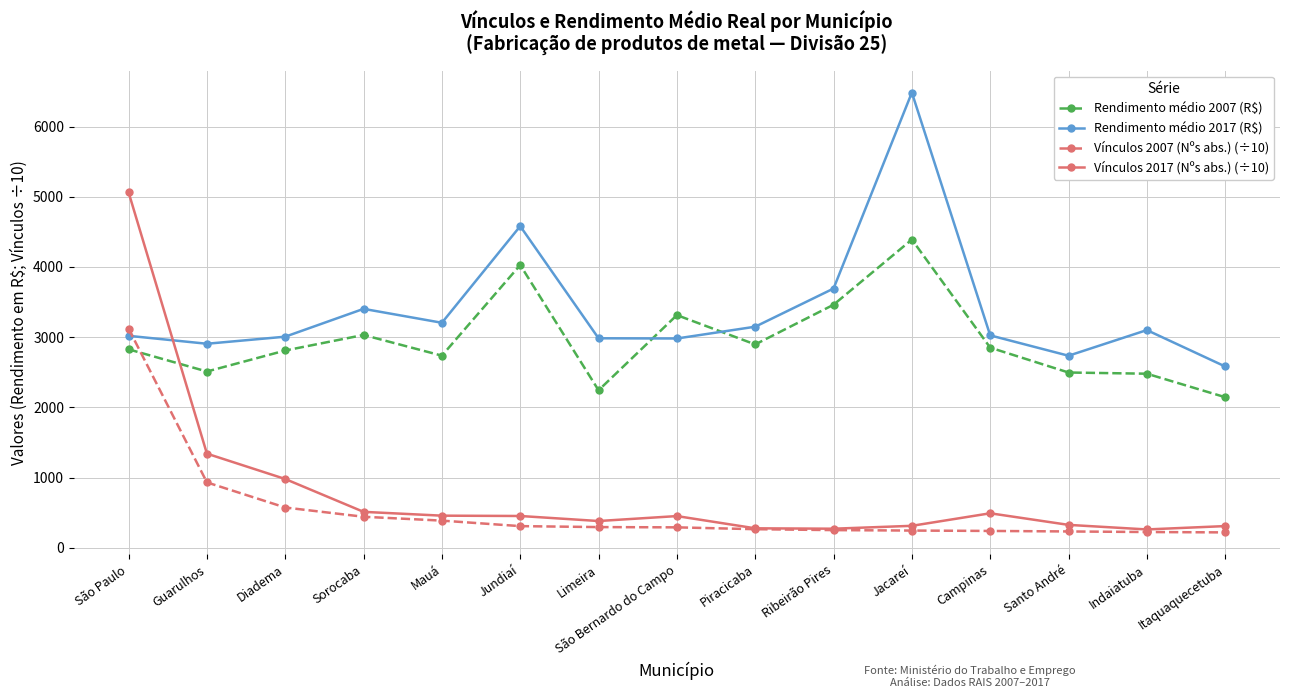

The value of Vínculos 2017 (Nºs abs.) (÷10) at Itaquaquecetuba is 308.4. True or false?

True